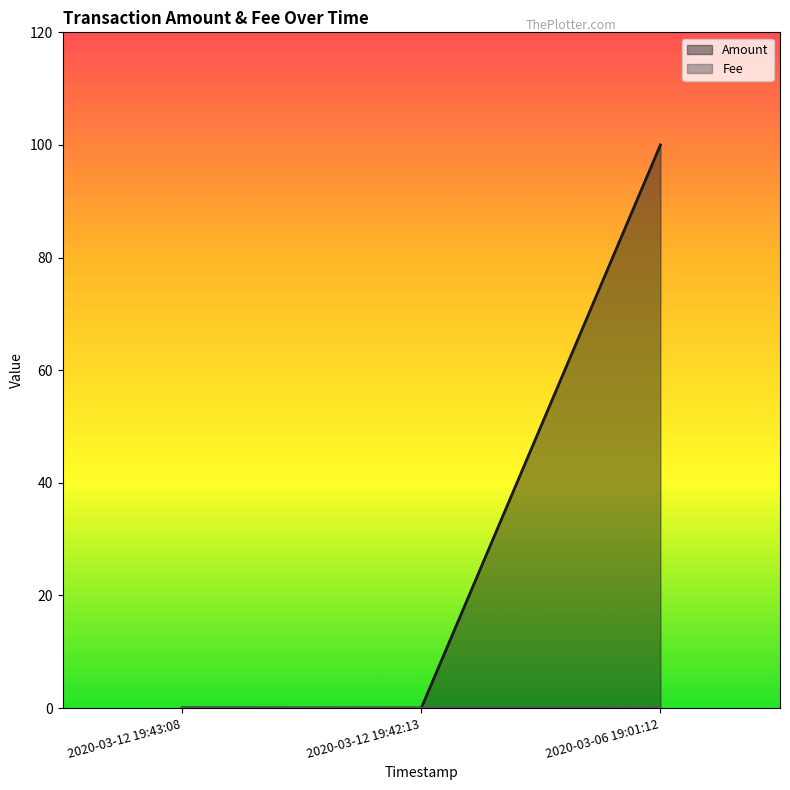

List the series in order of their overall mean, highest first.

Amount, Fee